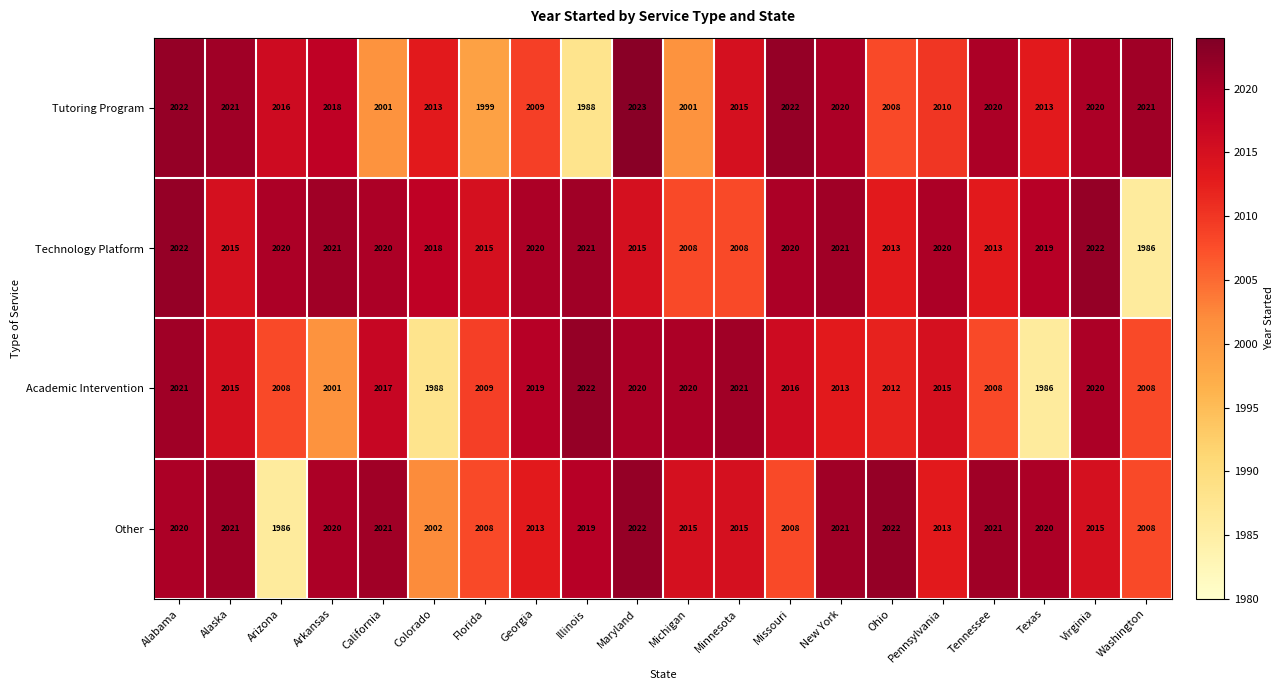

What is the total value across all series at California?

8059